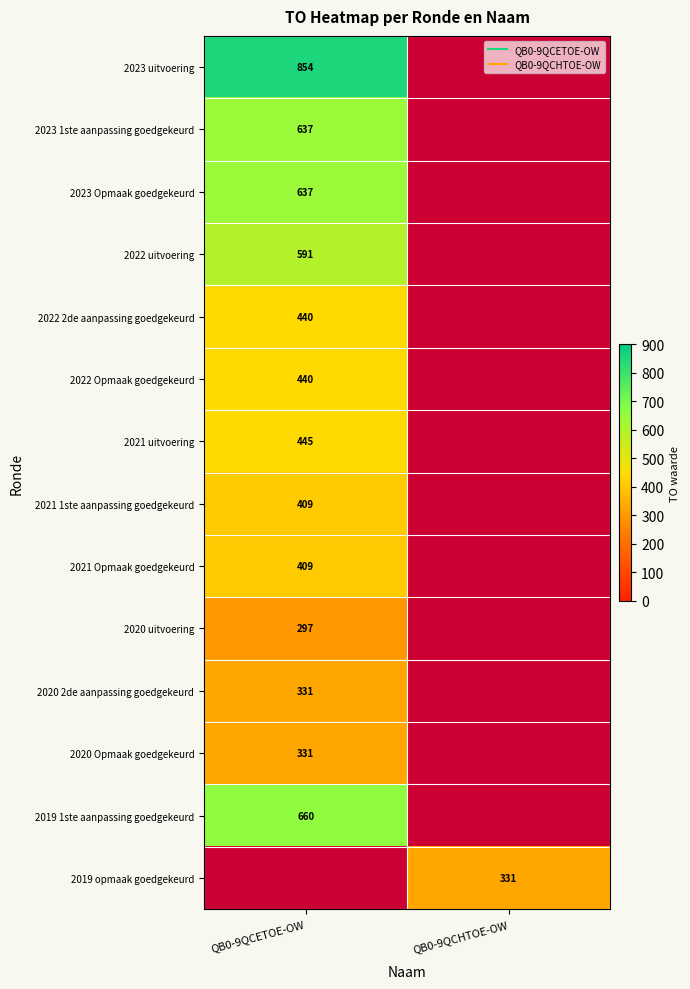

True or false: 2022 uitvoering has a value of 278.7 at QB0-9QCETOE-OW.

False